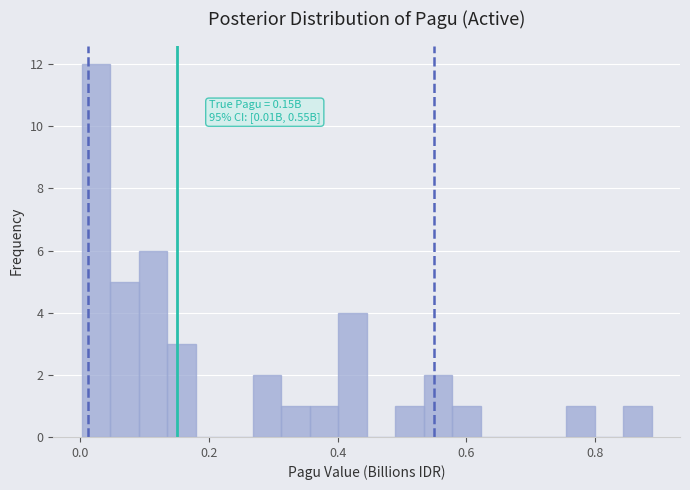

Read against the x-axis, roughly where is the centre of the tallest bar?

0.02